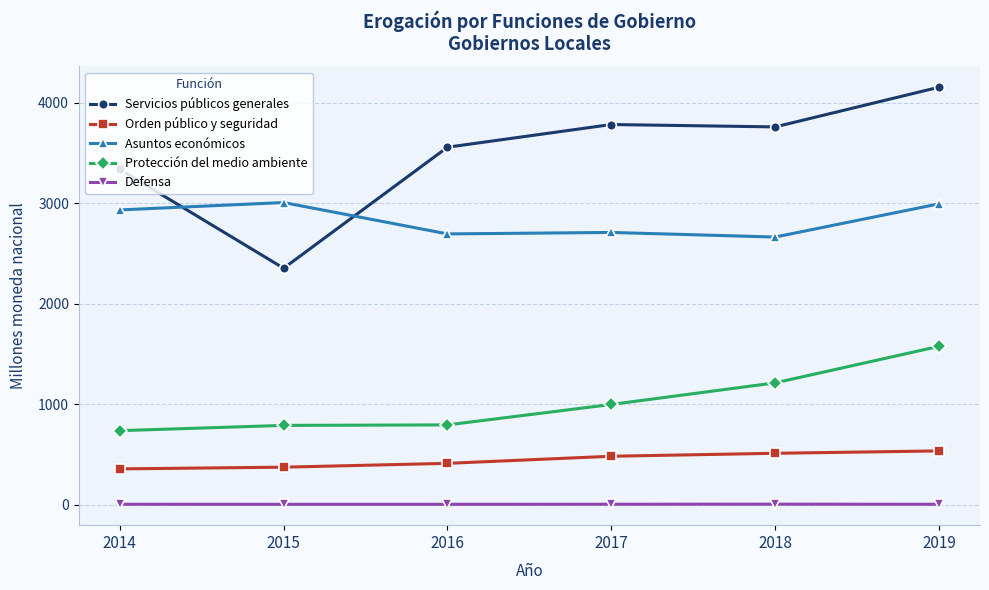

True or false: Protección del medio ambiente and Orden público y seguridad cross at least once.

False